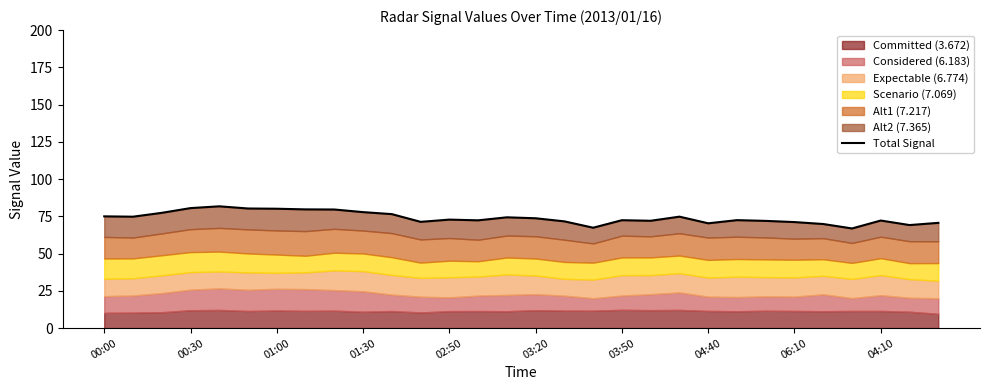

What is the change in value from 06:10 to 04:10?

-1.8